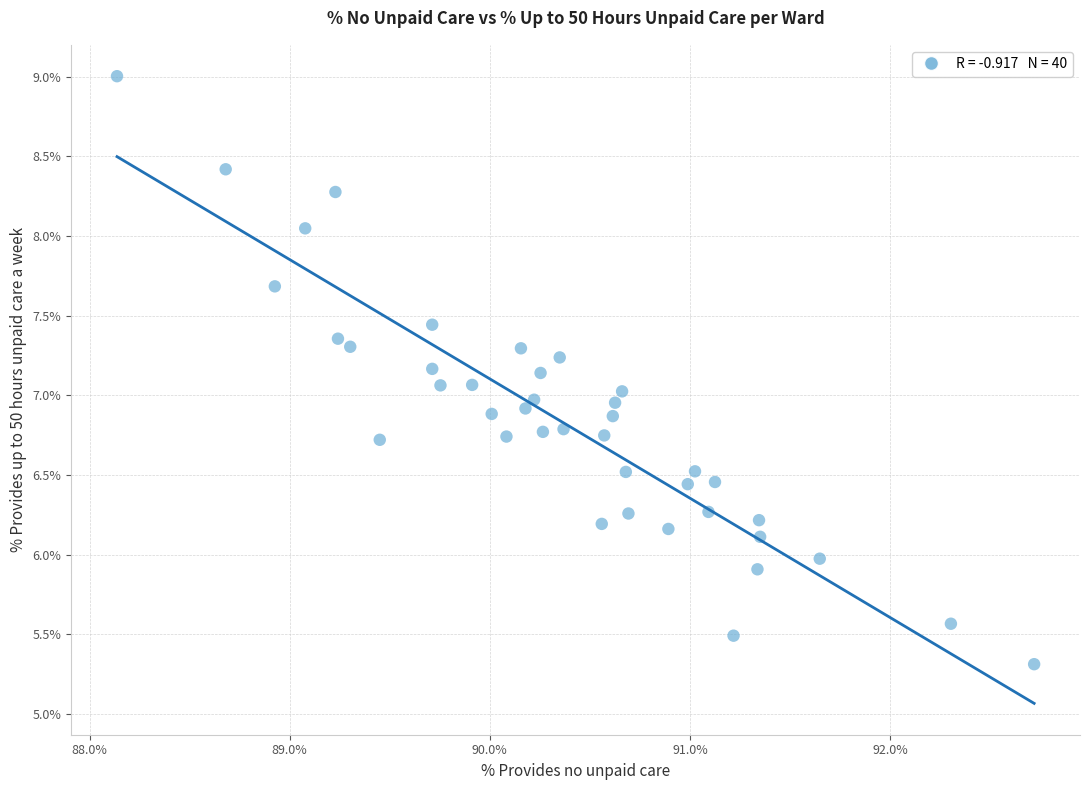

What is the range of Y values (max minus min)?

3.7